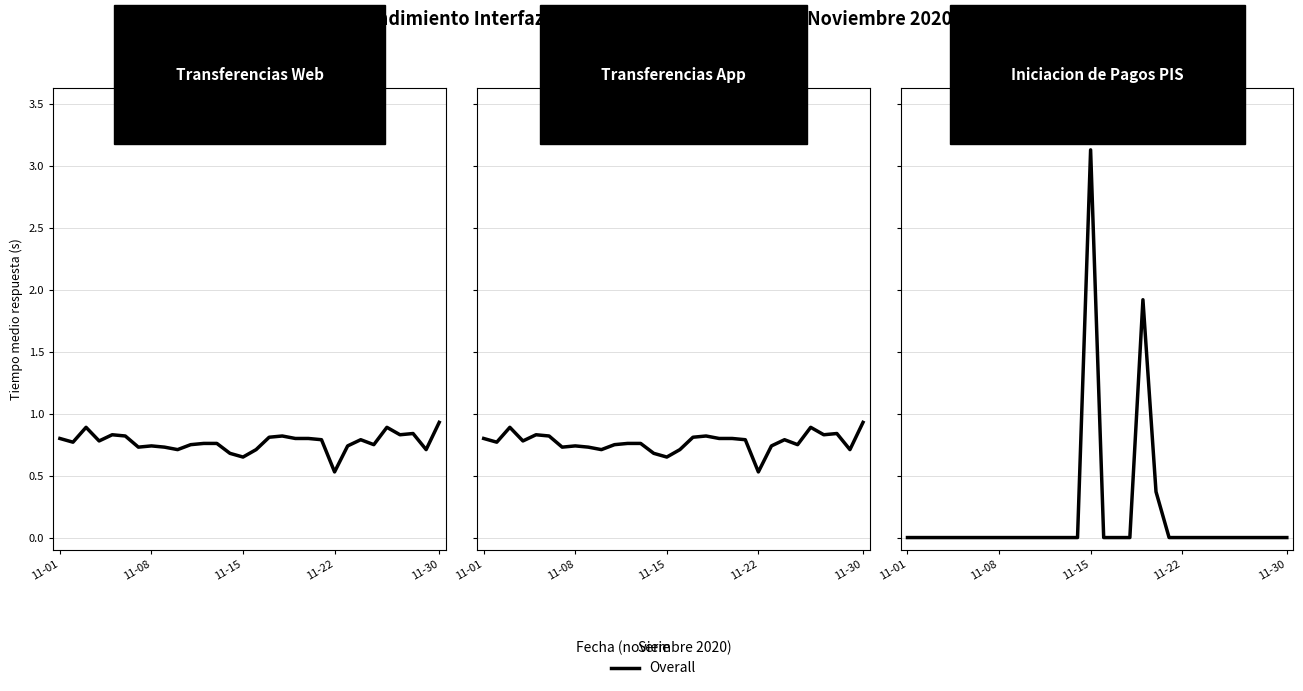

Does the chart display data point markers on the line(s)?

No